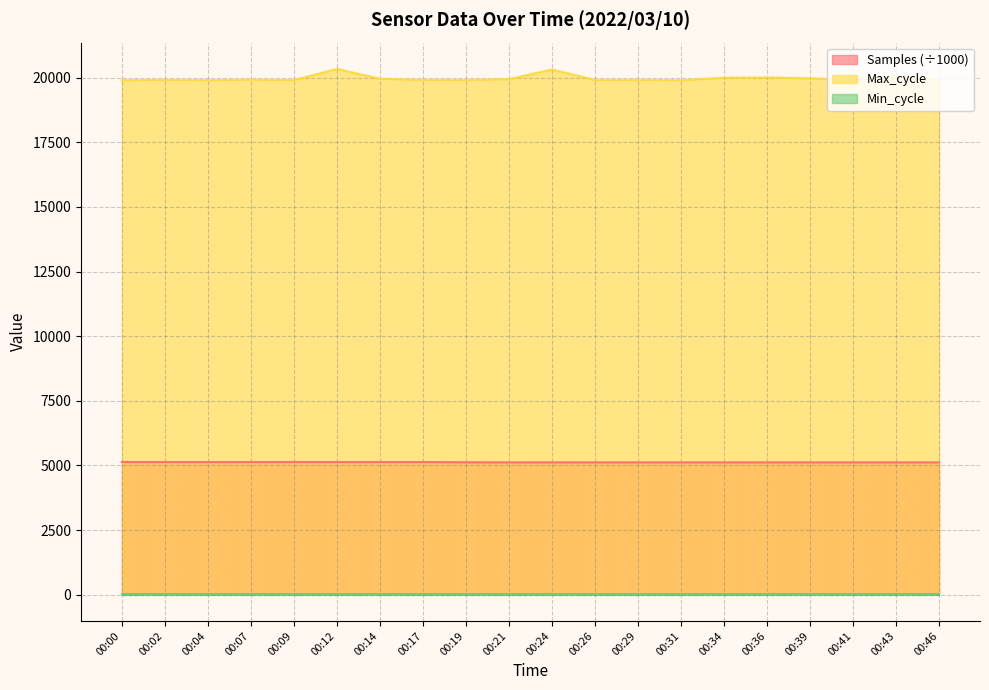

Which category has the lowest value in the Max_cycle series?

00:00